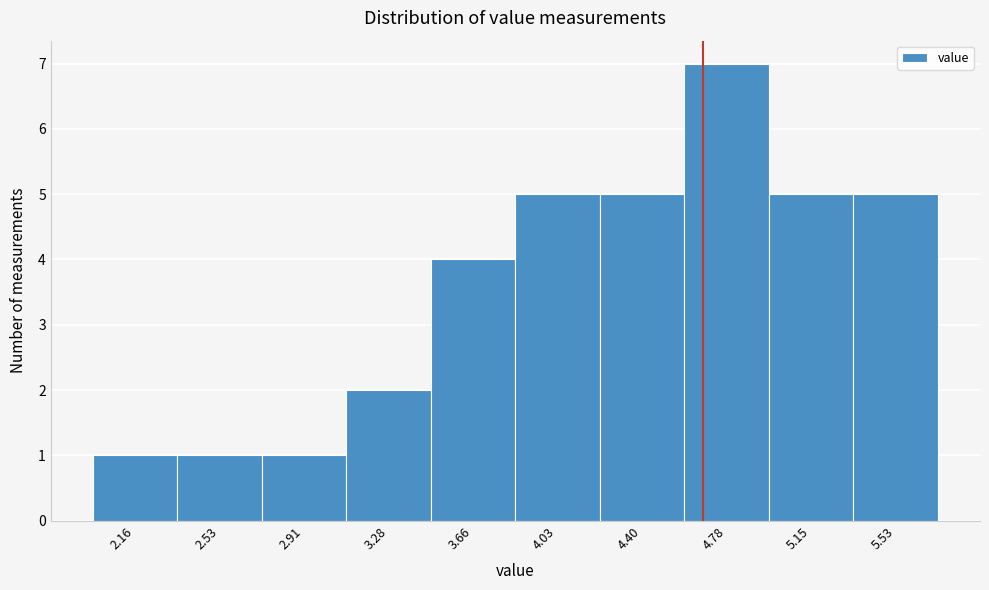

Reading right to left, list all the values displayed in this chart.

5.53=5	5.15=5	4.78=7	4.40=5	4.03=5	3.66=4	3.28=2	2.91=1	2.53=1	2.16=1